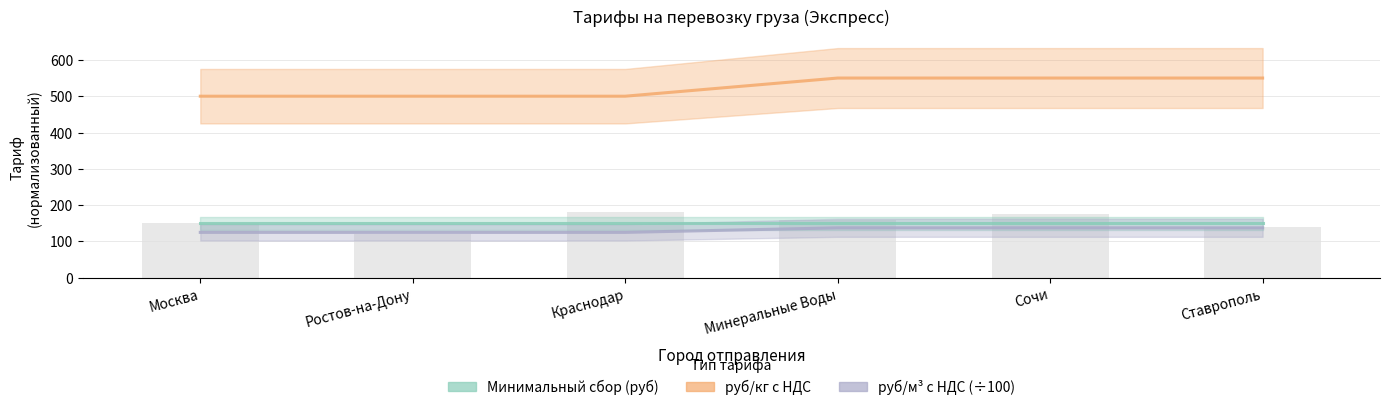

Which label corresponds to the smallest value in the chart?

Москва